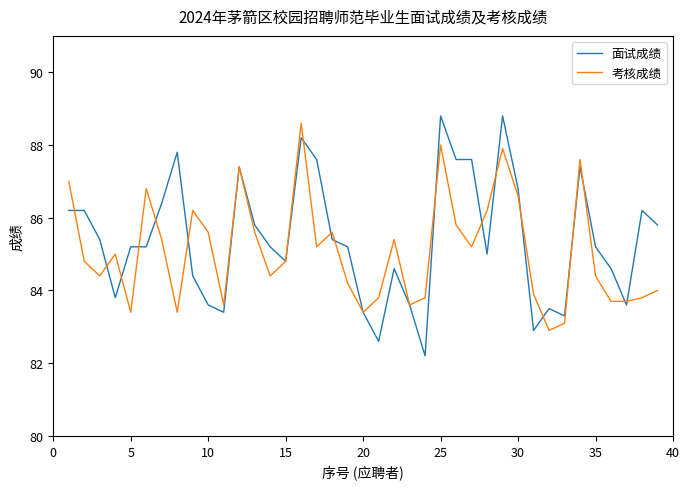

What is the highest value of the 面试成绩 series?

88.8